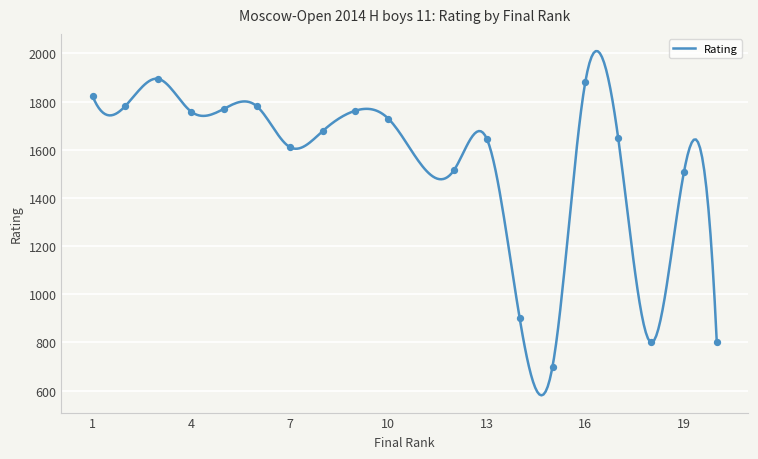

Which has a higher value, 3 or 15?

3